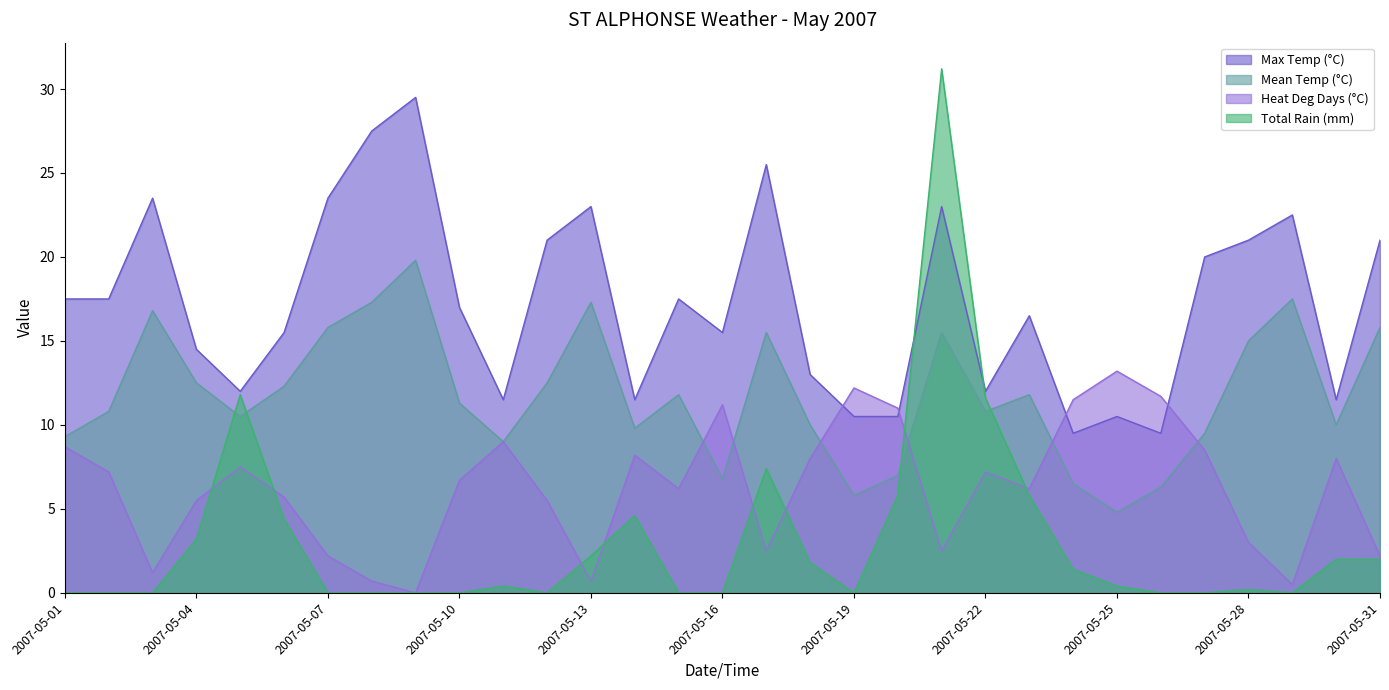

Which category has the lowest value across all series?

2007-05-09